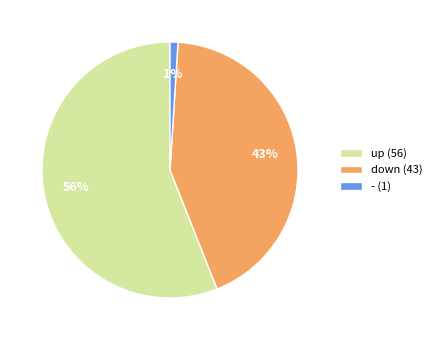

Between down and up, which is larger?

up